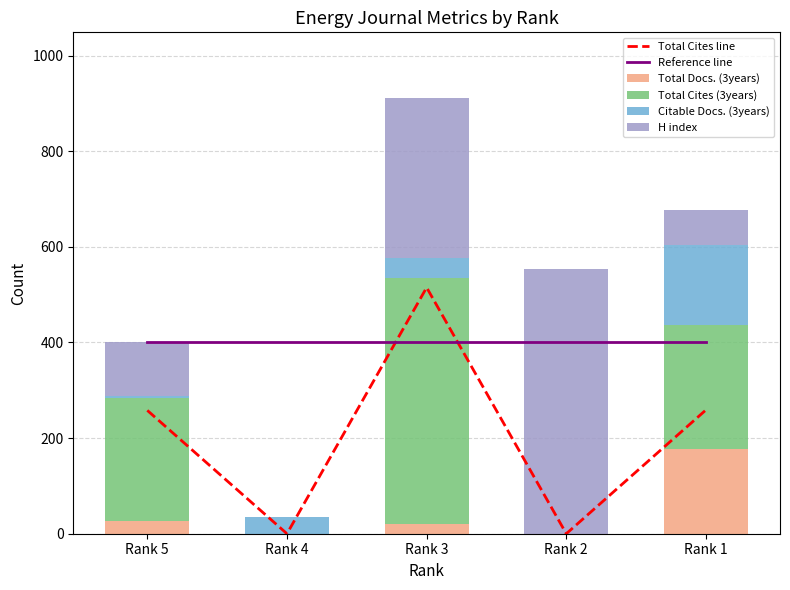

True or false: Total Cites (3years) has a value of 357 at Rank 2.

False